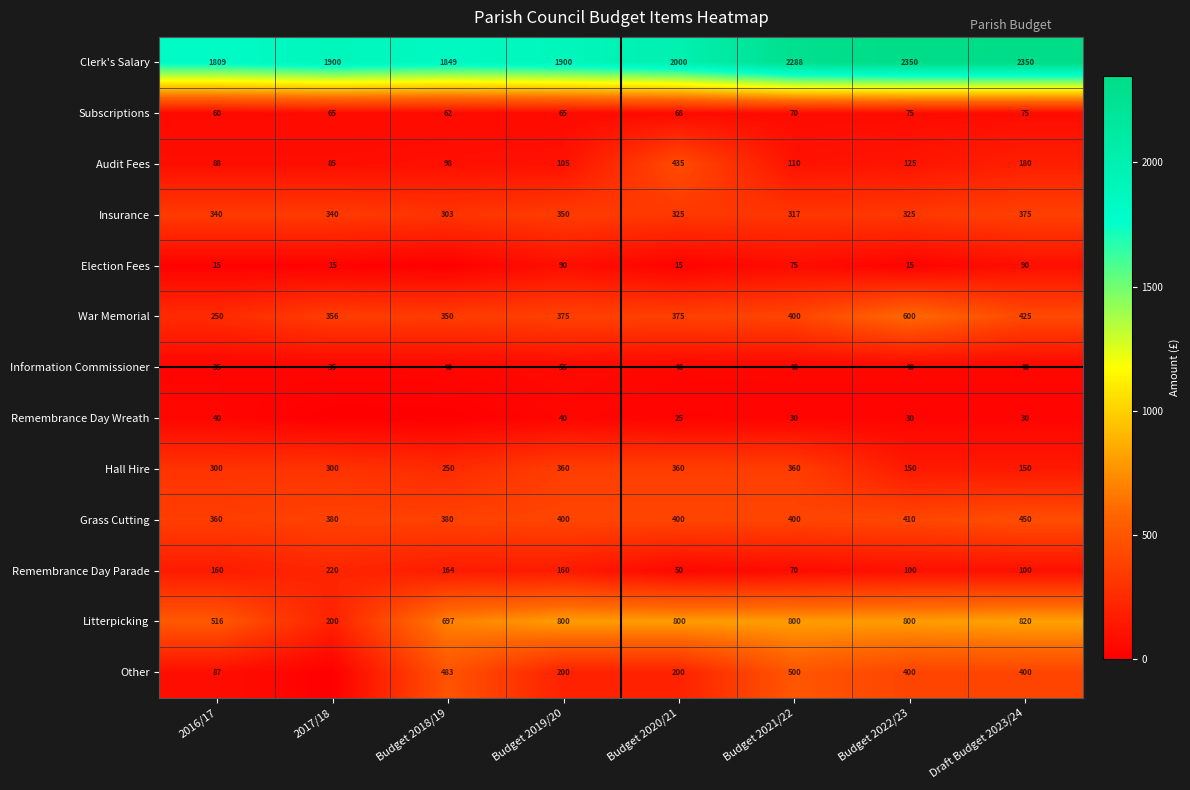

What is the total value across all series at Draft Budget 2023/24?

5485